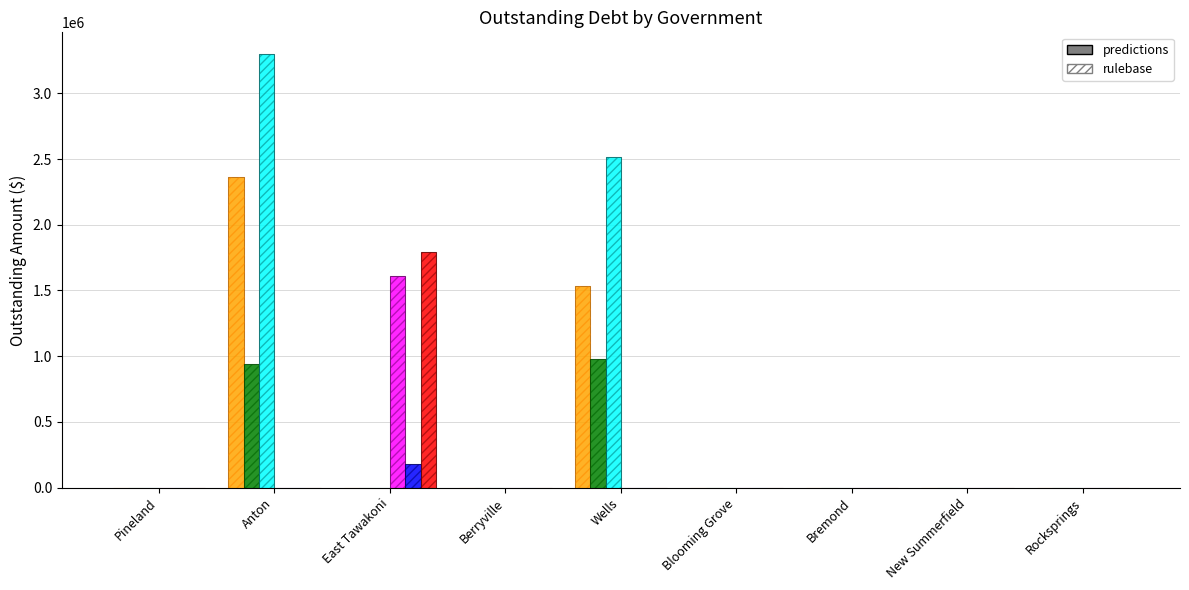

What position from the right is New Summerfield?

2